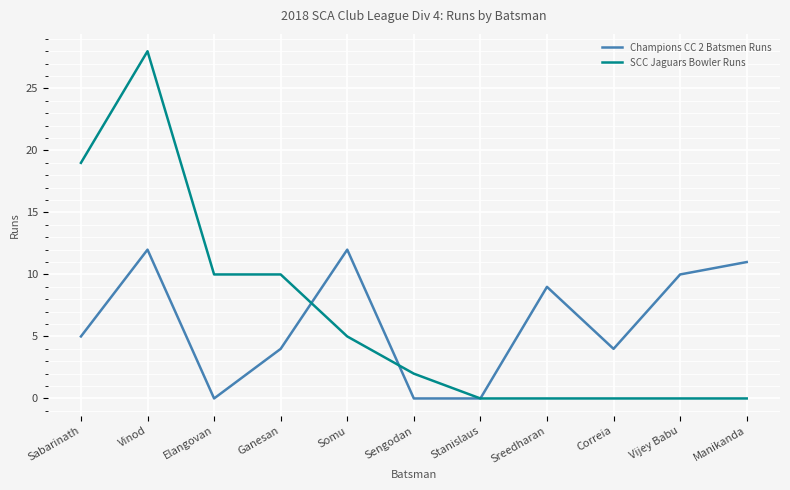

List the series in order of their peak value, highest first.

SCC Jaguars Bowler Runs, Champions CC 2 Batsmen Runs